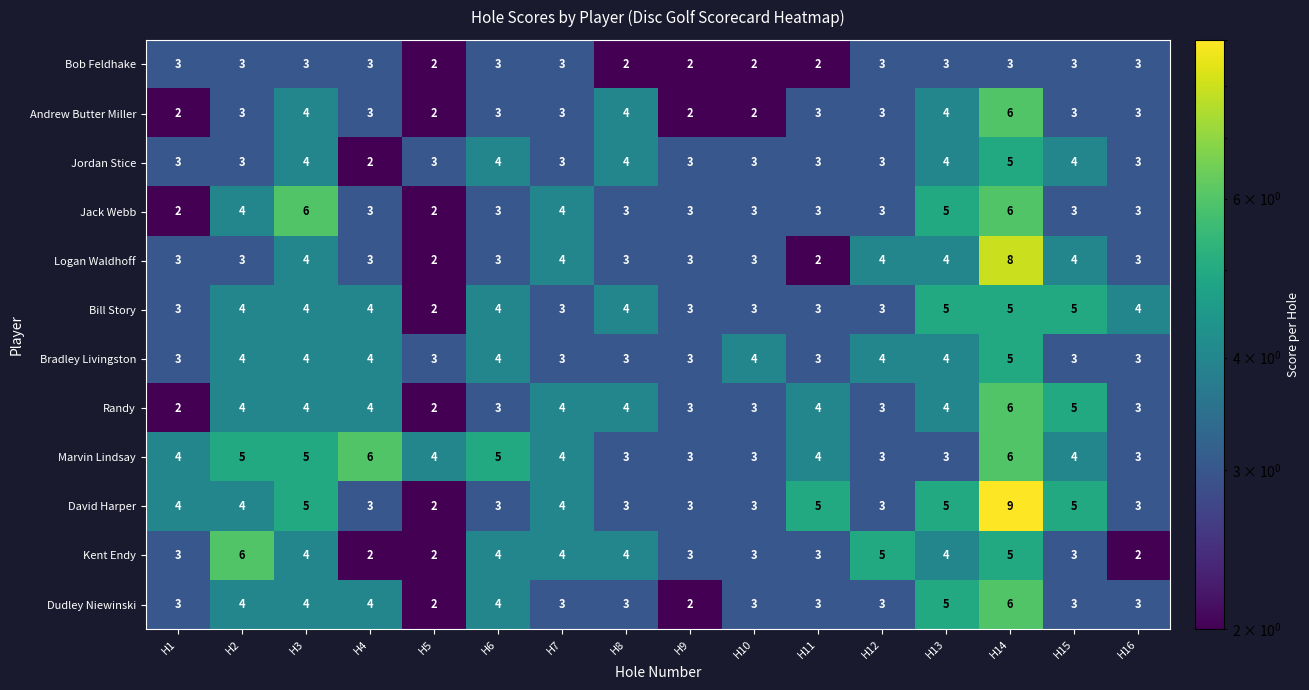

What is the maximum value shown in the chart?

9